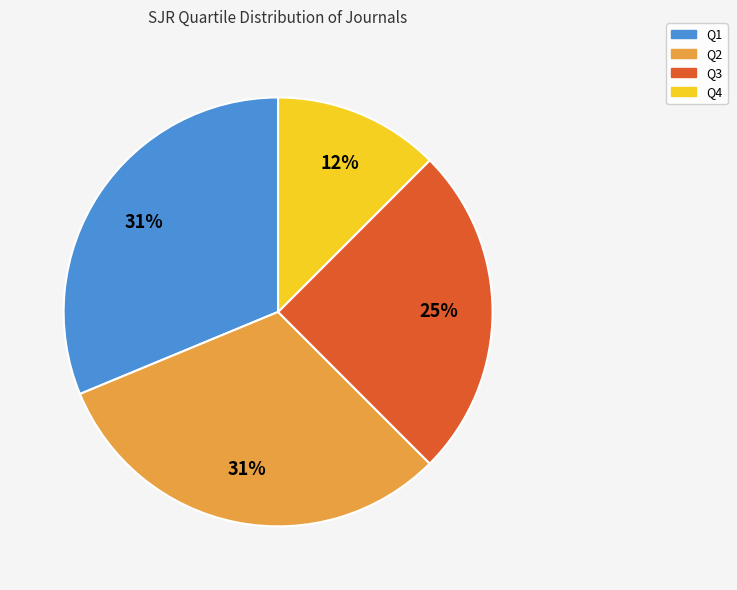

To the nearest percent, what portion does Q2 represent?

31%